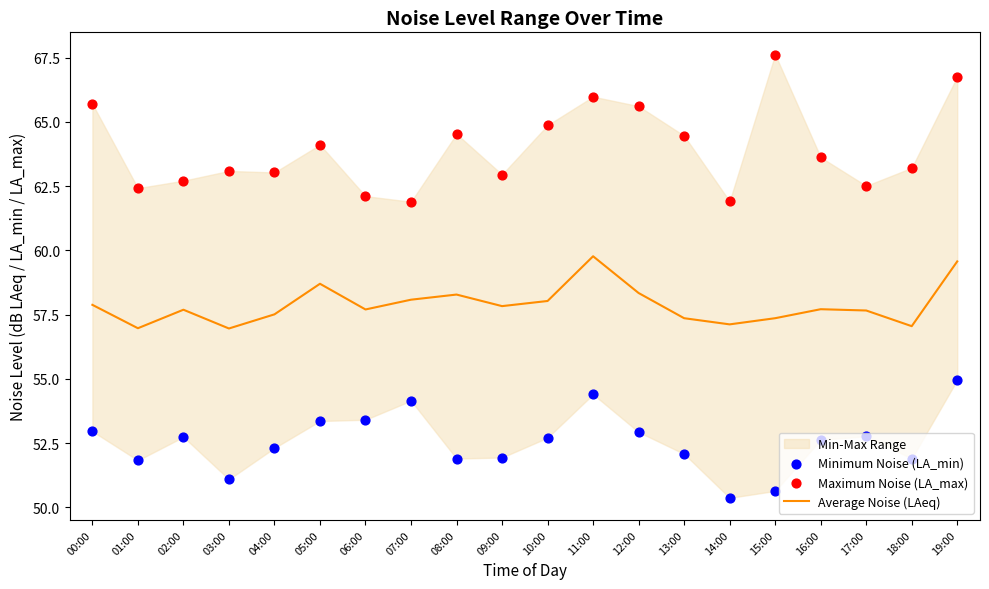

True or false: Average Noise (LAeq) has a value of 58.1 at 07:00.

True